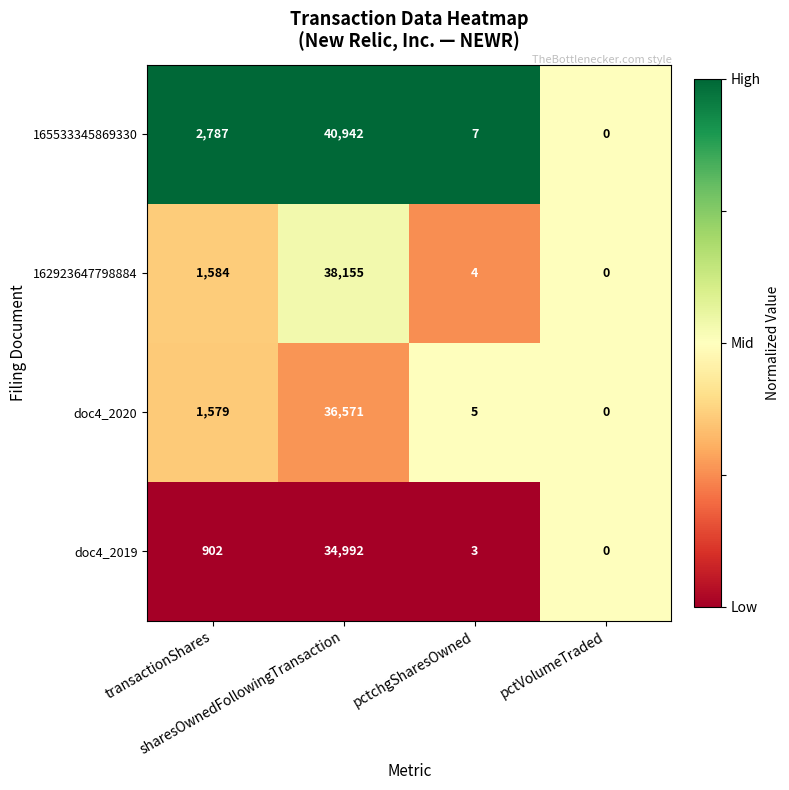

What is the difference between the highest and lowest values at sharesOwnedFollowingTransaction?

5950